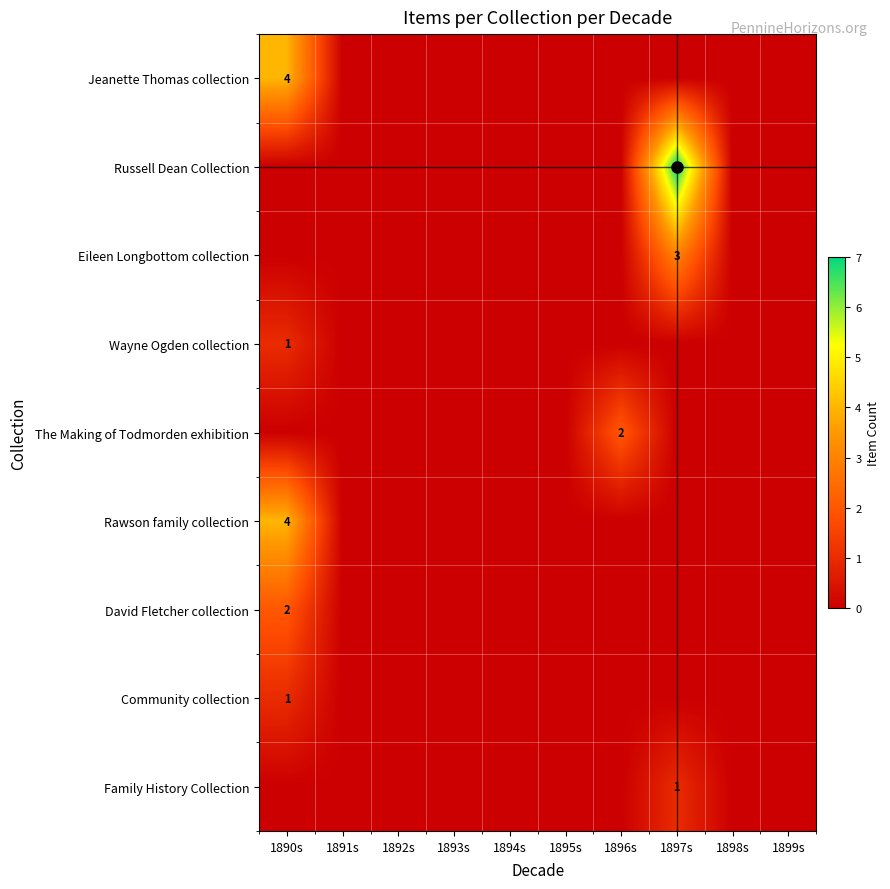

The value of Rawson family collection at 1894s is 0. True or false?

True